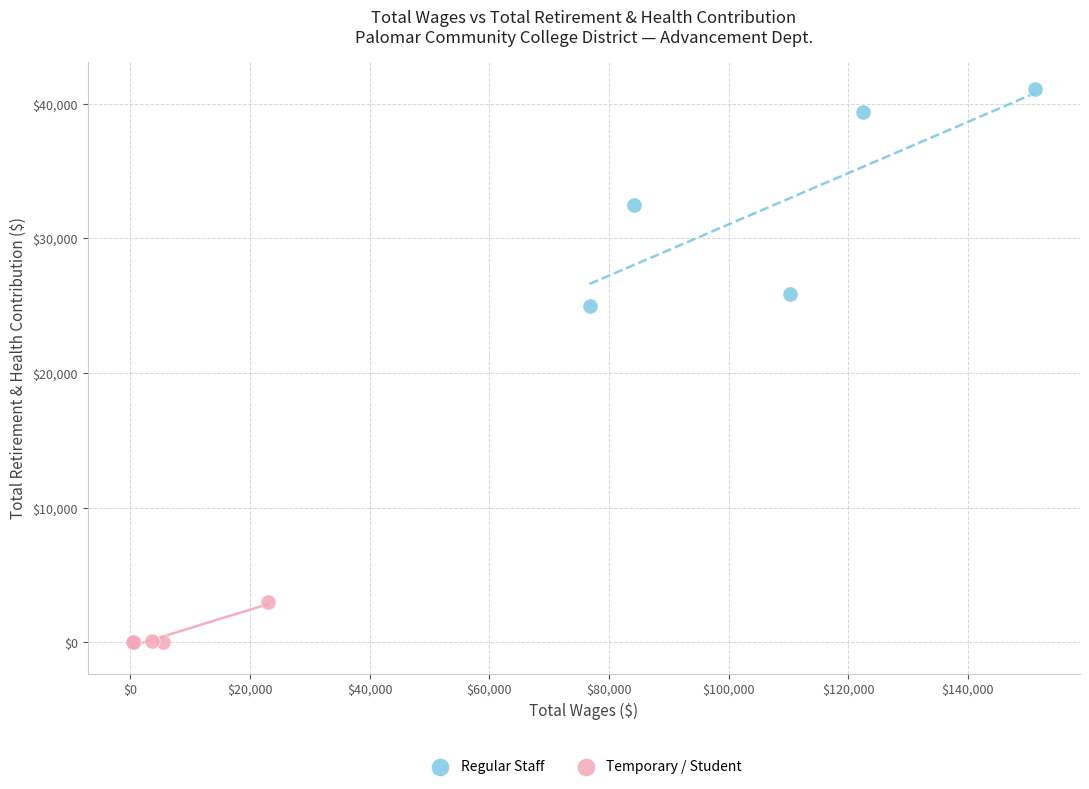

Which series has the widest spread of Y values?

Regular Staff